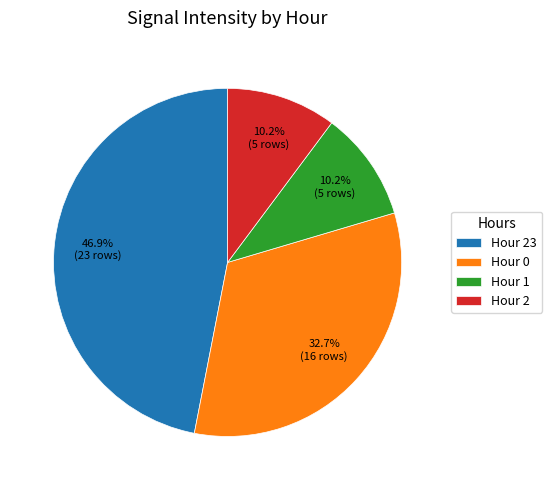

How many slices are in this pie chart?

4